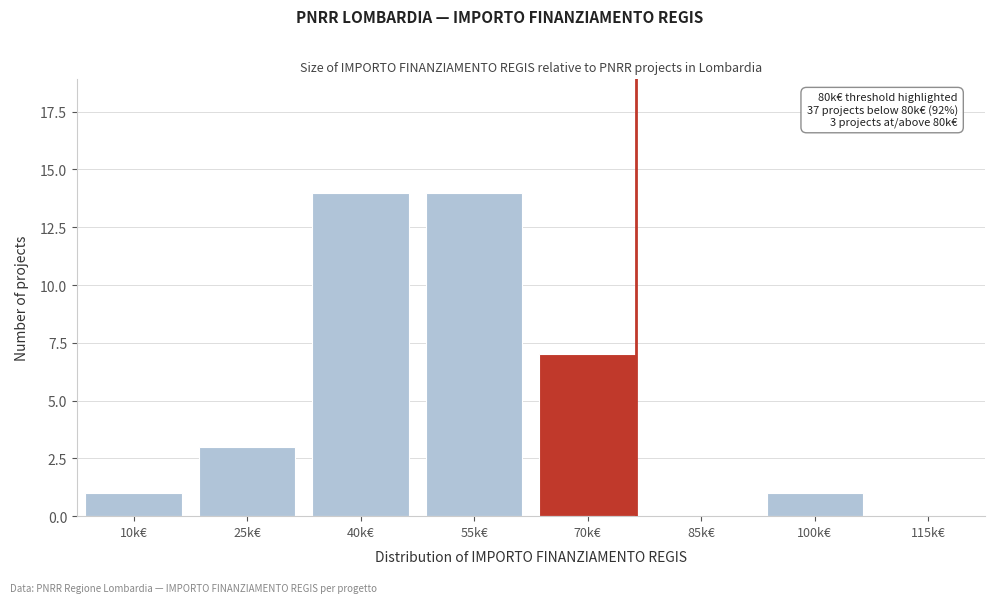

Reading right to left, transcribe all the data shown in this chart.

115k€=0	100k€=1	85k€=0	70k€=7	55k€=14	40k€=14	25k€=3	10k€=1